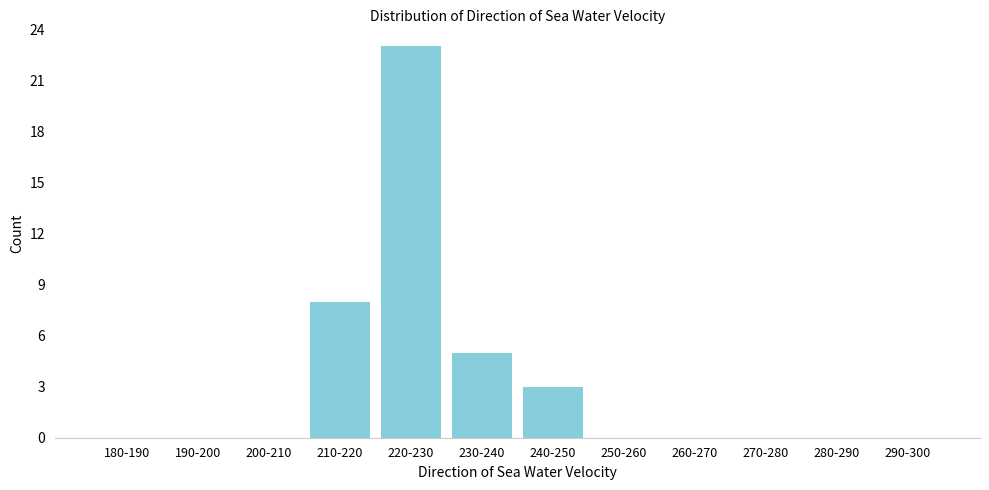

Reading left to right, what are all the values shown in this chart?

180-190=0	190-200=0	200-210=0	210-220=8	220-230=23	230-240=5	240-250=3	250-260=0	260-270=0	270-280=0	280-290=0	290-300=0